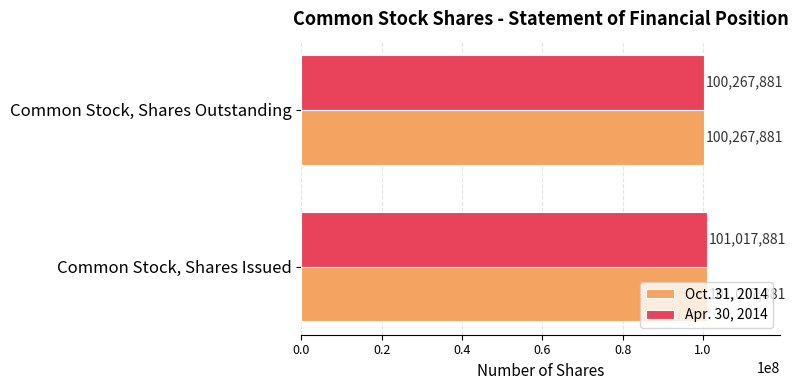

How many categories are shown in the chart?

2